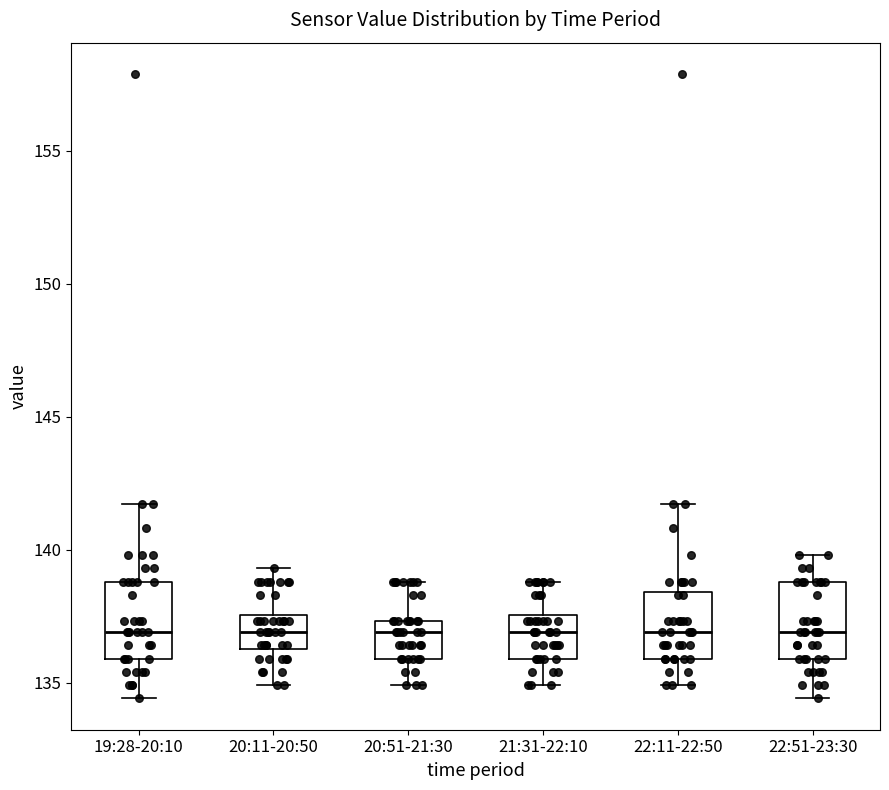

Reading left to right, read every box against the y-axis: the position of its median line, the range the box covers, and the ends of its whiskers. The values are not printed on the chart, so give them approximately, as read against the axis.

19:28-20:10: median 137.0, box 136.0 to 139.0, whiskers 134.5 to 141.5
20:11-20:50: median 137.0, box 136.5 to 137.5, whiskers 135.0 to 139.5
20:51-21:30: median 137.0, box 136.0 to 137.5, whiskers 135.0 to 139.0
21:31-22:10: median 137.0, box 136.0 to 137.5, whiskers 135.0 to 139.0
22:11-22:50: median 137.0, box 136.0 to 138.5, whiskers 135.0 to 141.5
22:51-23:30: median 137.0, box 136.0 to 139.0, whiskers 134.5 to 140.0